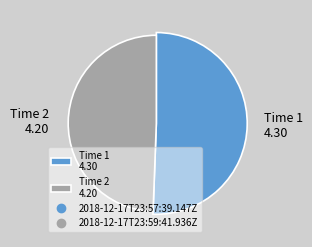

To the nearest percent, what is the average slice percentage?

50%